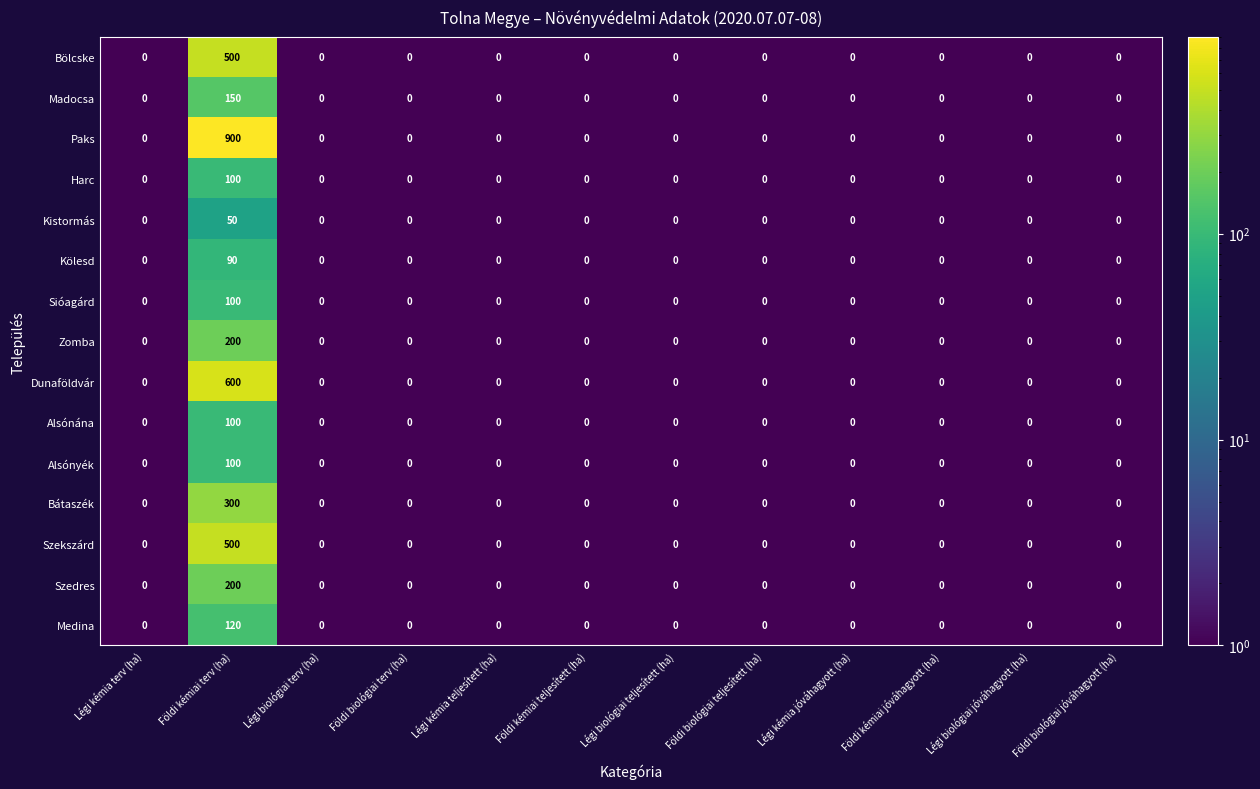

At which category is the sum across all series the highest?

Földi kémiai terv (ha)